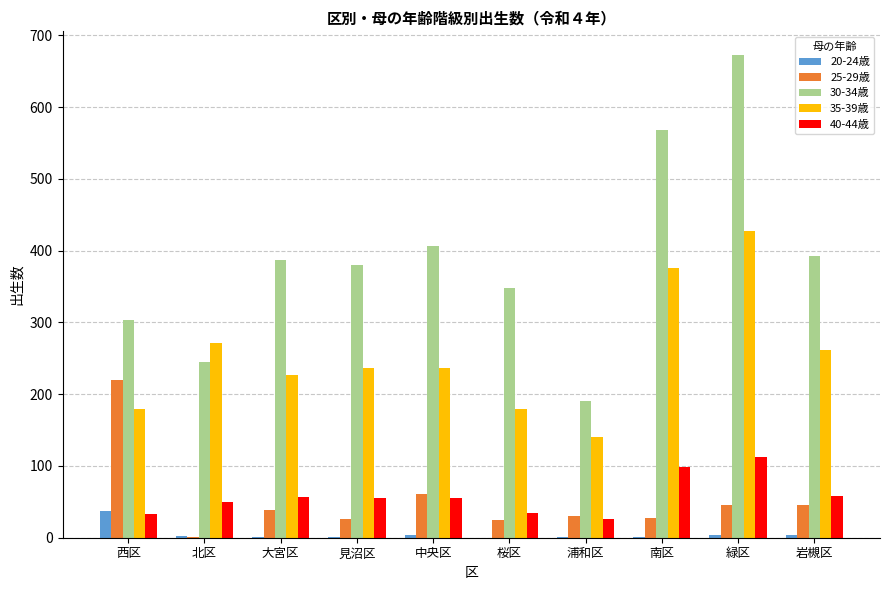

The 25-29歳 series shows 24 at 桜区. True or false?

True